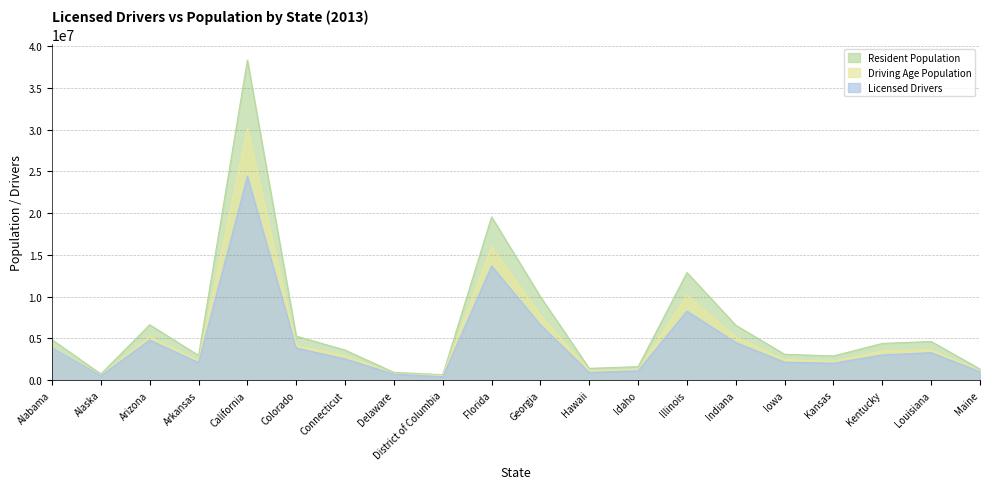

True or false: Licensed Drivers has a value of 2017759 at Kansas.

True